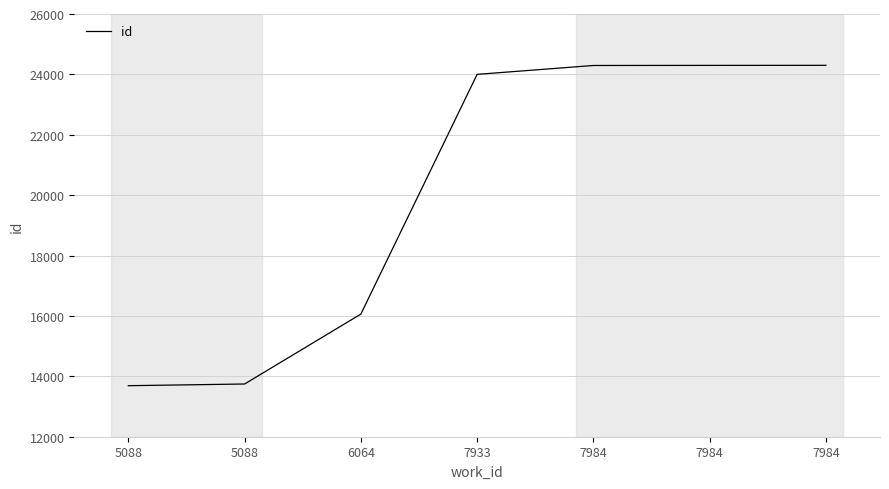

Reading left to right, extract all data points from this chart.

13690	13746	16062	24001	24295	24298	24300